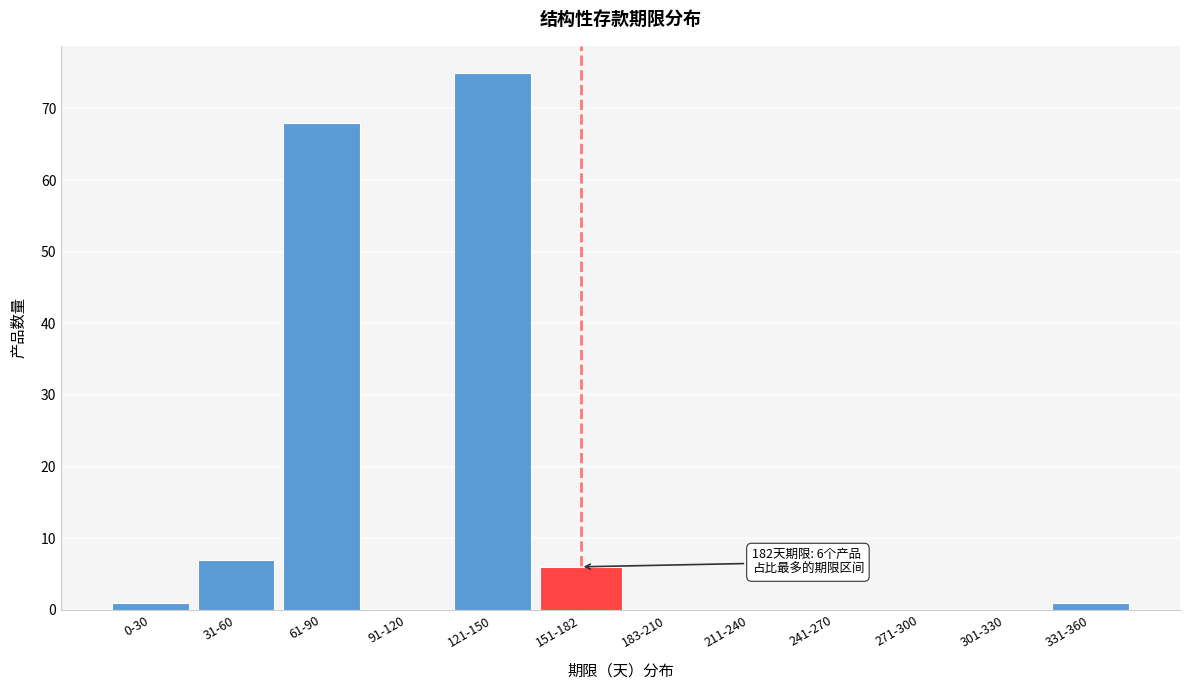

Reading left to right, list all the values displayed in this chart.

0-30=1	31-60=7	61-90=68	91-120=0	121-150=75	151-182=6	183-210=0	211-240=0	241-270=0	271-300=0	301-330=0	331-360=1